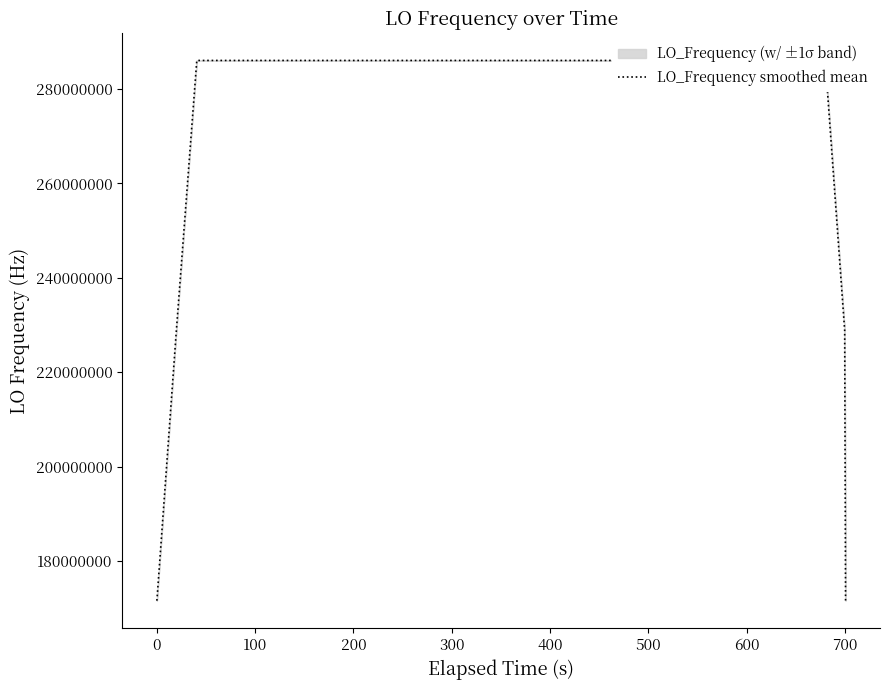

Does the chart display data point markers on the line(s)?

No